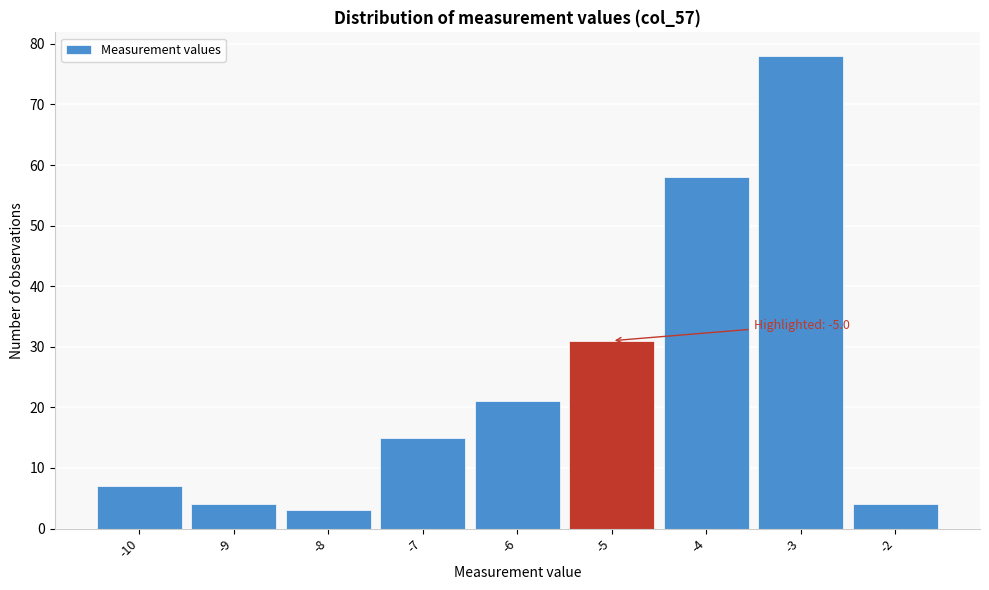

Reading left to right, what are all the values shown in this chart?

-10=7	-9=4	-8=3	-7=15	-6=21	-5=31	-4=58	-3=78	-2=4